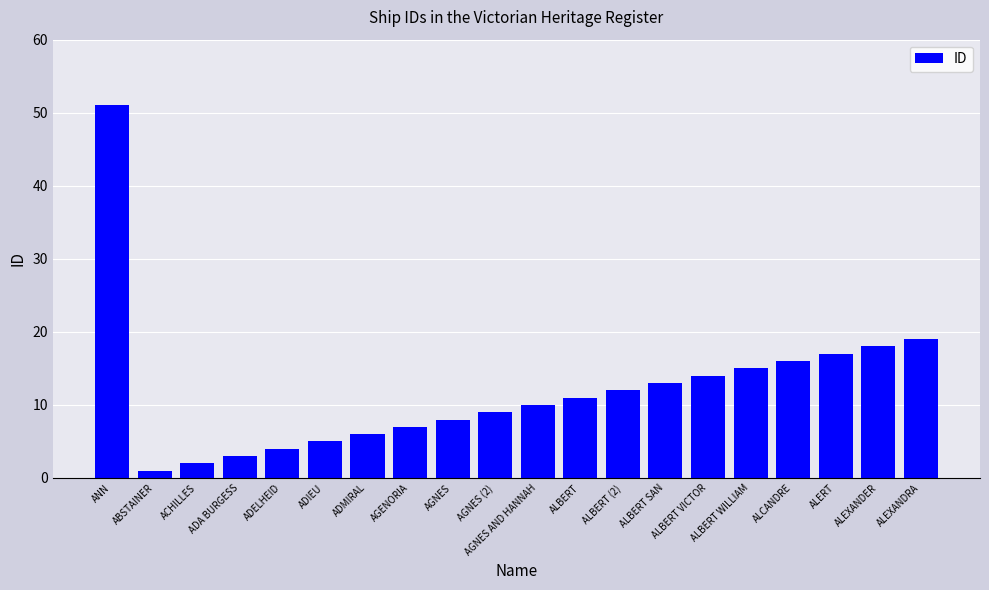

What is the change in value from ACHILLES to AGENORIA?

+5